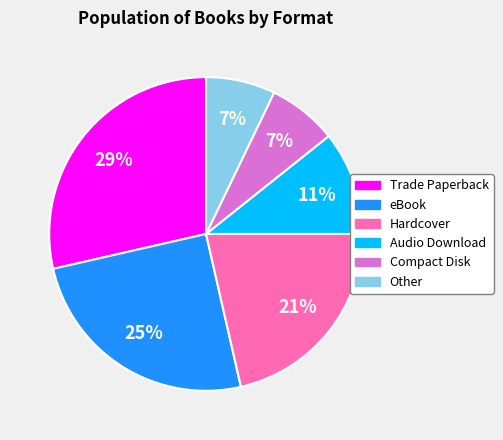

What percentage is the Compact Disk slice, to the nearest percent?

7%